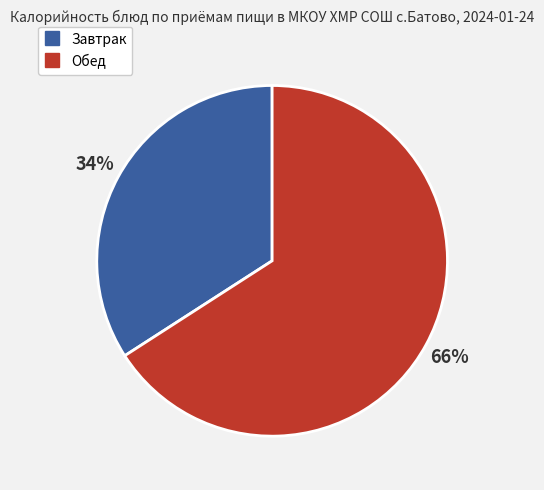

To the nearest percent, what is the average slice percentage?

50%